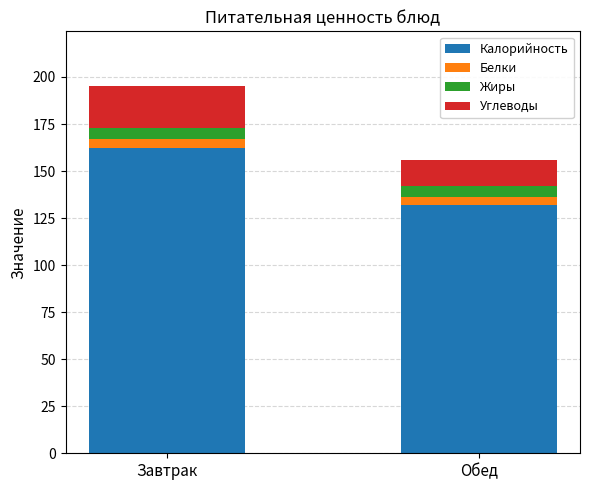

The Калорийность series shows 254 at Завтрак. True or false?

False